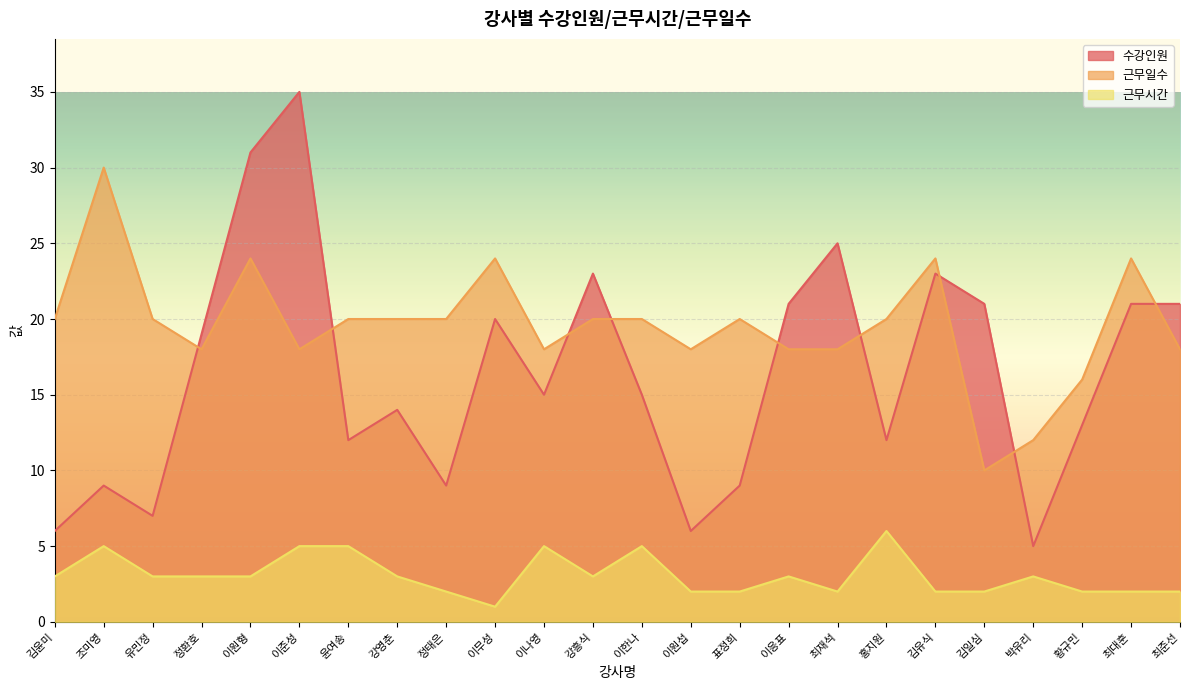

Reading left to right, what are all the values shown in this chart?

수강인원: 6	9	7	19	31	35	12	14	9	20	15	23	15	6	9	21	25	12	23	21	5	13	21	21
근무시간: 3	5	3	3	3	5	5	3	2	1	5	3	5	2	2	3	2	6	2	2	3	2	2	2
근무일수: 20	30	20	18	24	18	20	20	20	24	18	20	20	18	20	18	18	20	24	10	12	16	24	18